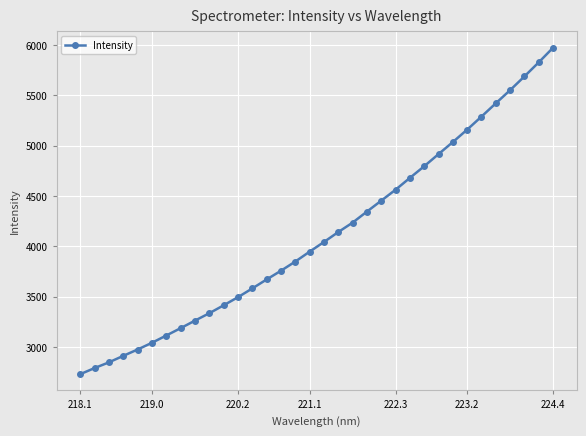

What is the value of the 17th point from the left?

3945.9